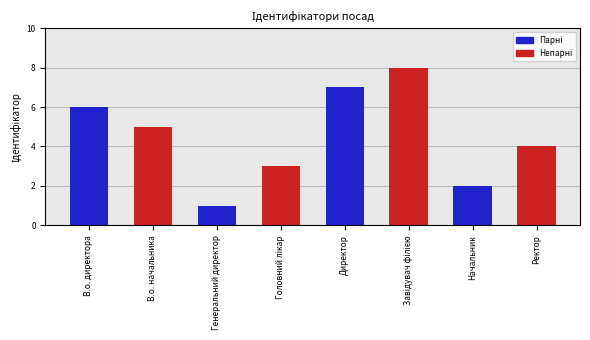

What is the change in value from В.о. директора to Ректор?

-2